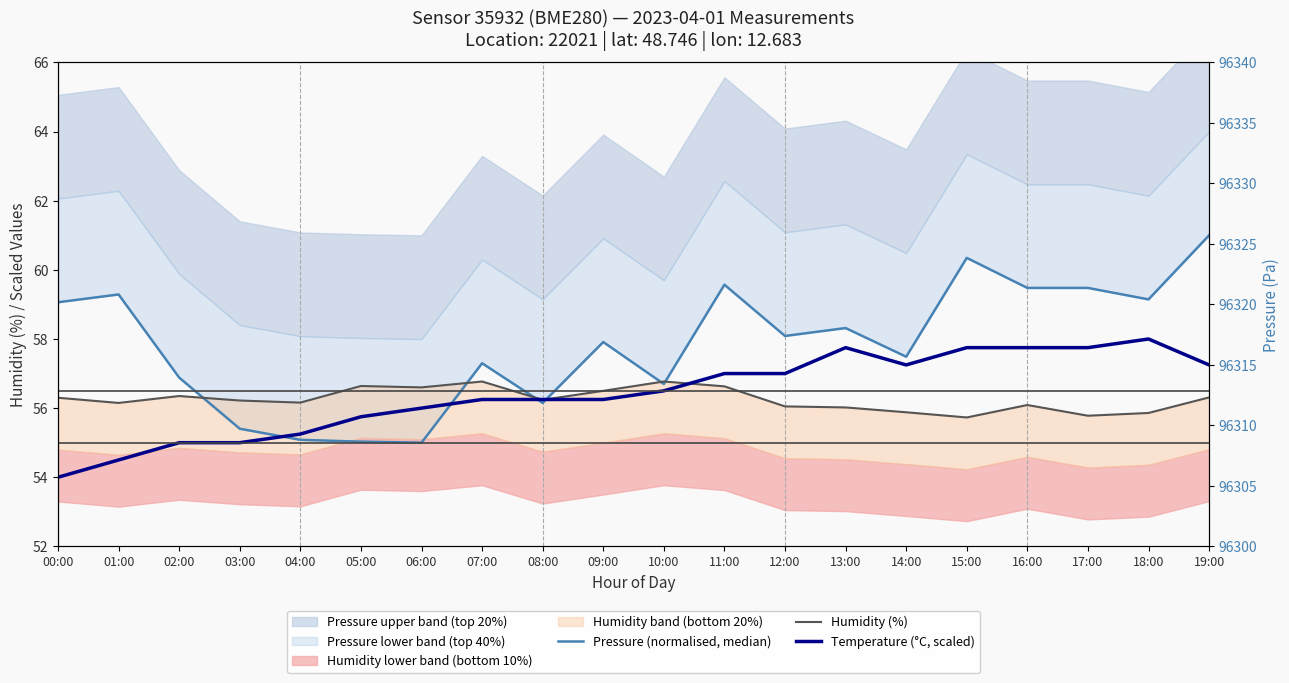

Between 06:00 and 17:00, which is larger?

17:00